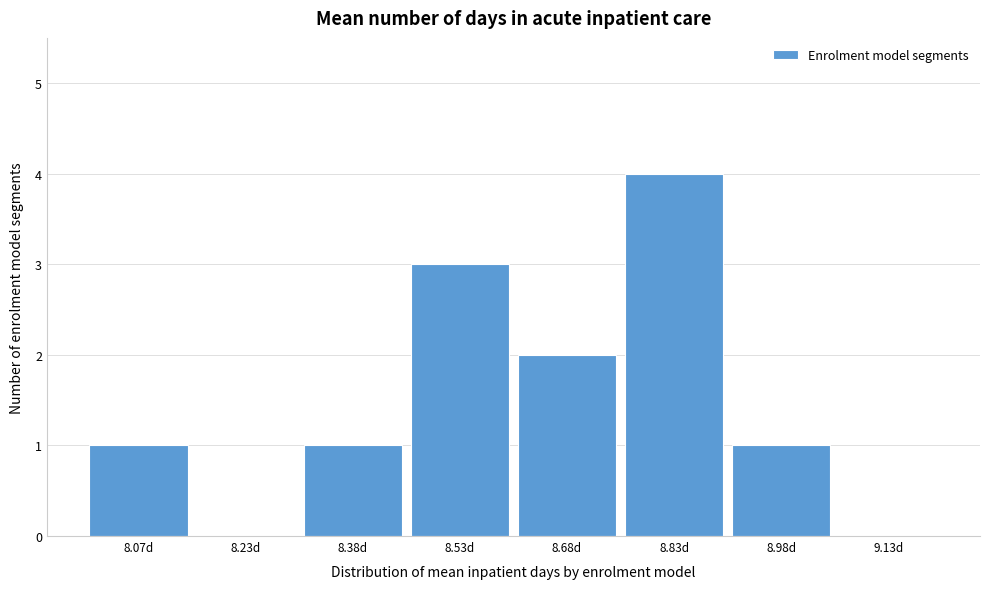

Reading left to right, list every bar in this chart as the range it spans on the x-axis followed by its height. Neither the bar edges nor the heights are printed on the chart, so give them approximately, as read against the axes.

8.00 to 8.15: 1
8.15 to 8.30: 0
8.30 to 8.45: 1
8.45 to 8.60: 3
8.60 to 8.75: 2
8.75 to 8.90: 4
8.90 to 9.05: 1
9.05 to 9.20: 0